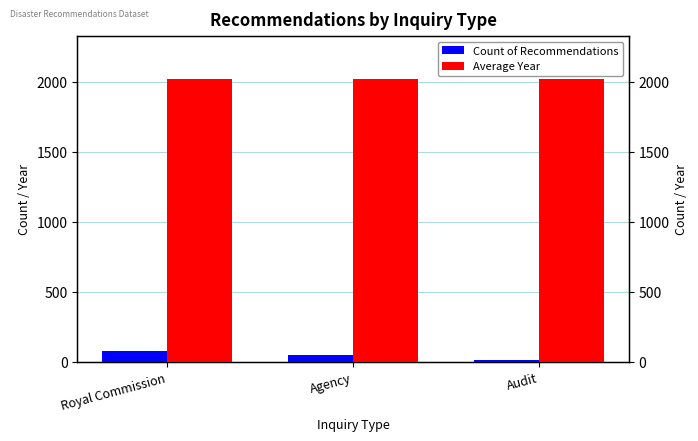

List the labels in order of Count of Recommendations value, smallest first.

Audit, Agency, Royal Commission